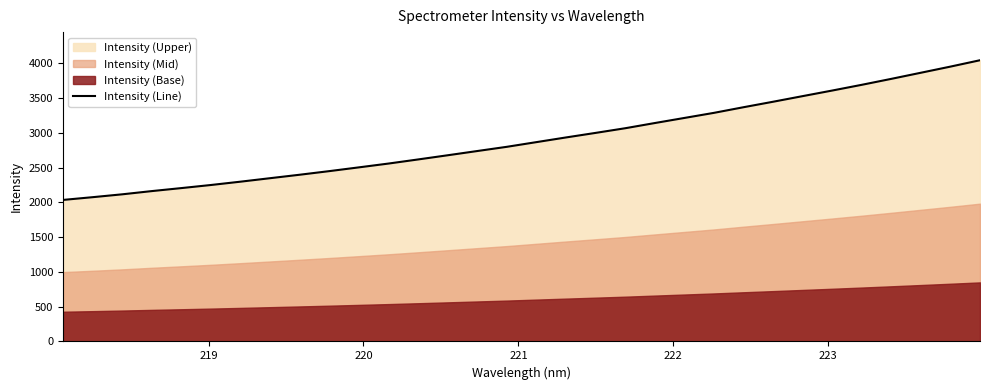

What is the maximum value for Intensity (Line)?

4042.3